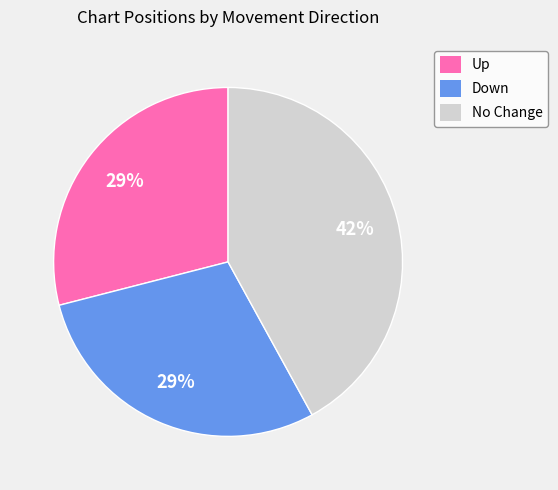

Is there a majority slice in this chart?

No